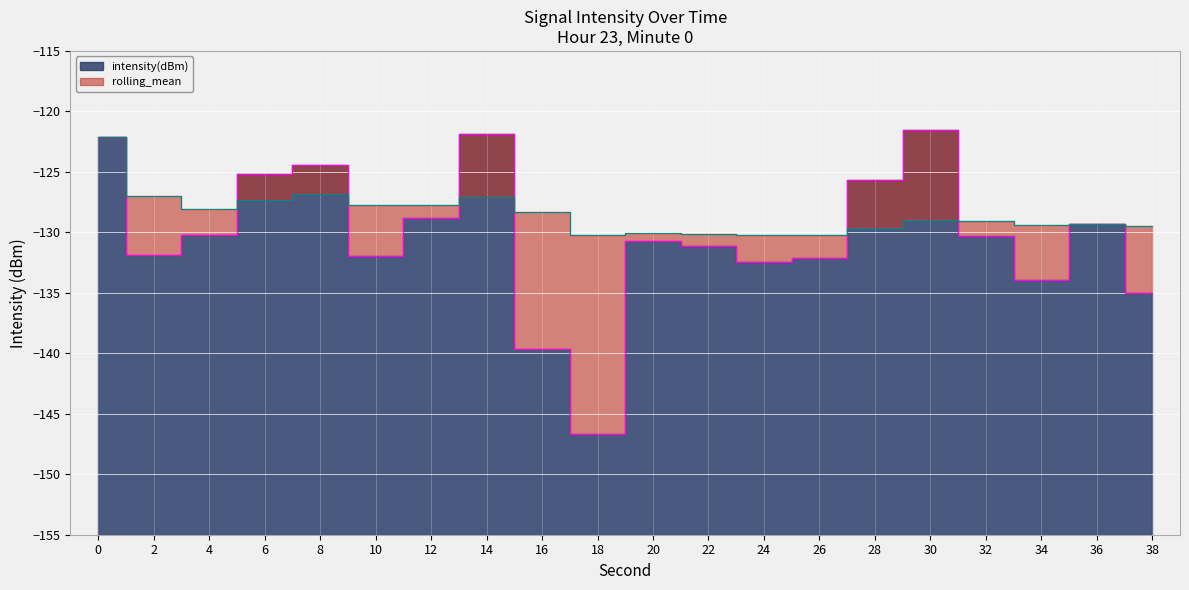

Which has a higher value, 36 or 32?

36